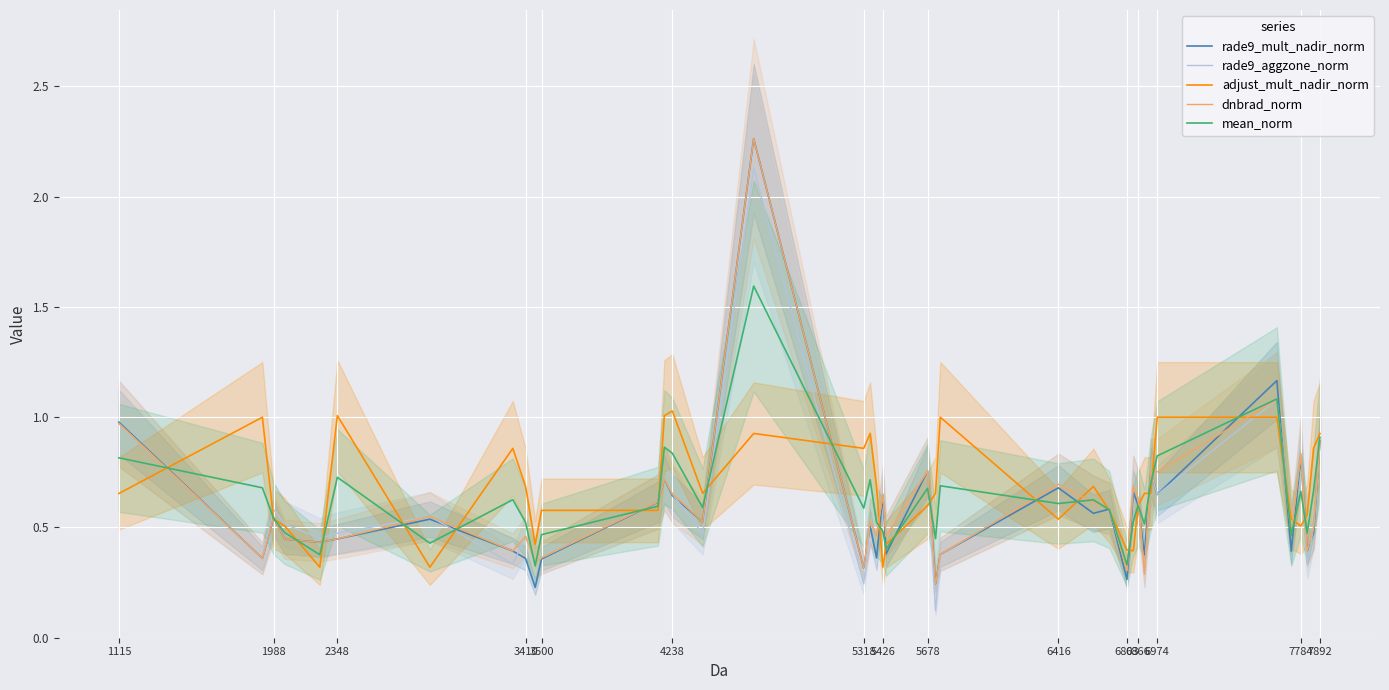

How many lines are shown in the chart?

5